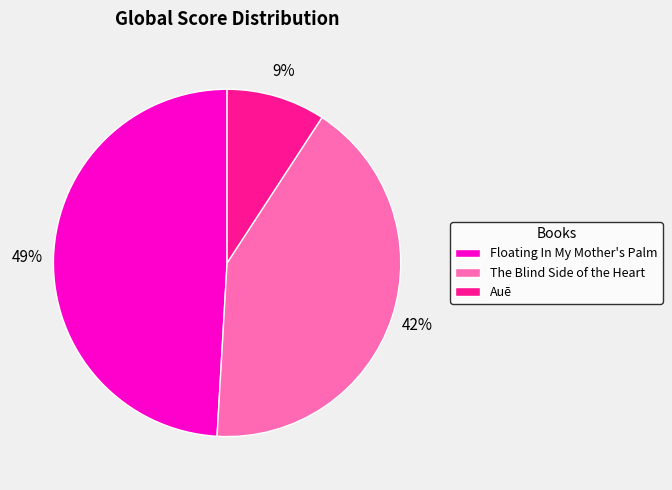

Which slice is the smallest?

Auē